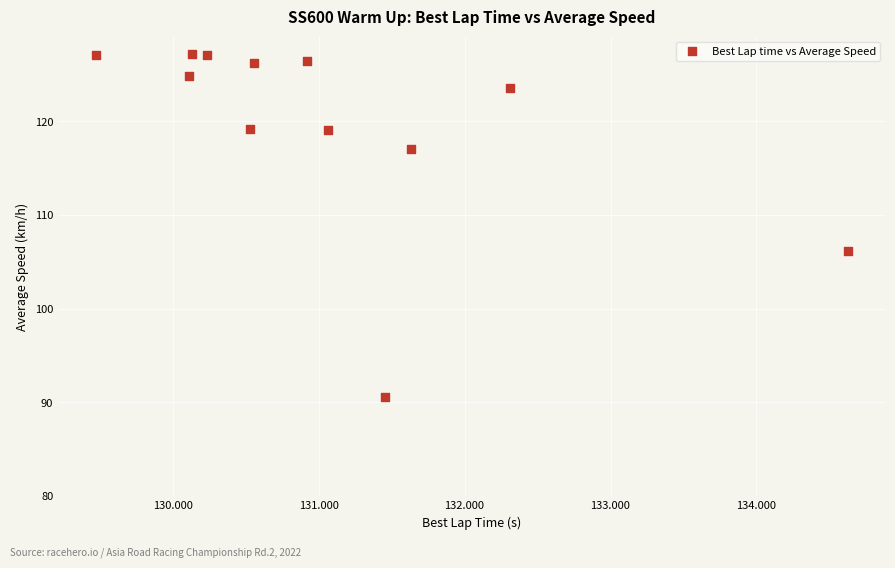

What is the range of X values (max minus min)?

5.2